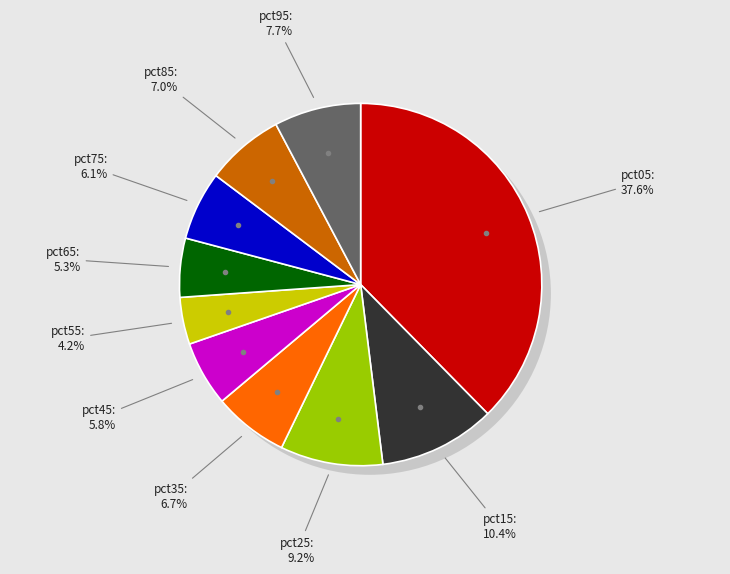

Which slice is the largest?

pct05